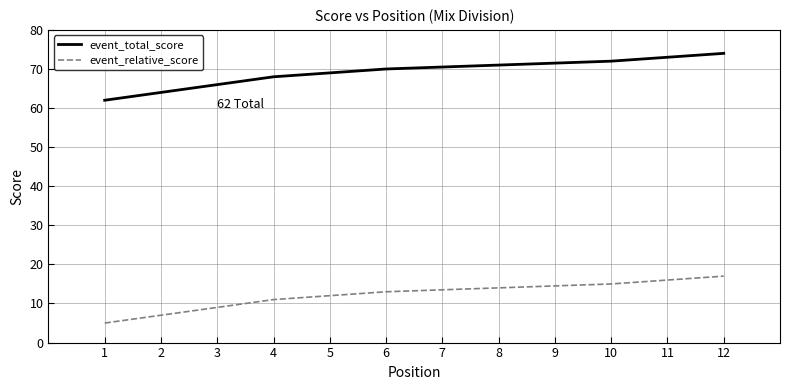

True or false: event_total_score and event_relative_score cross at least once.

False